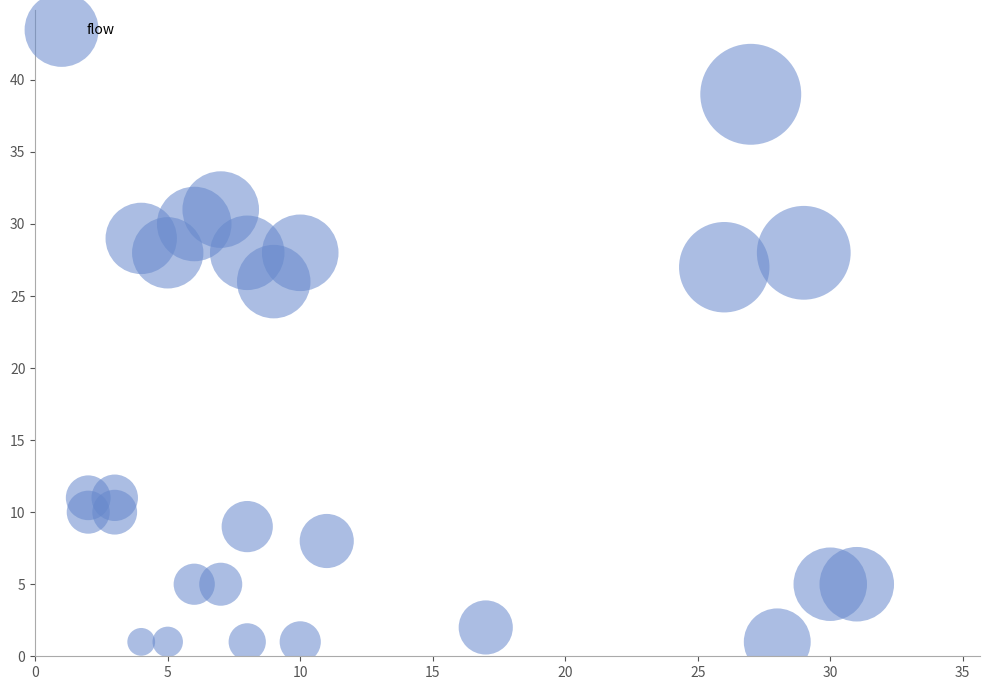

What is the range of X values (max minus min)?

29